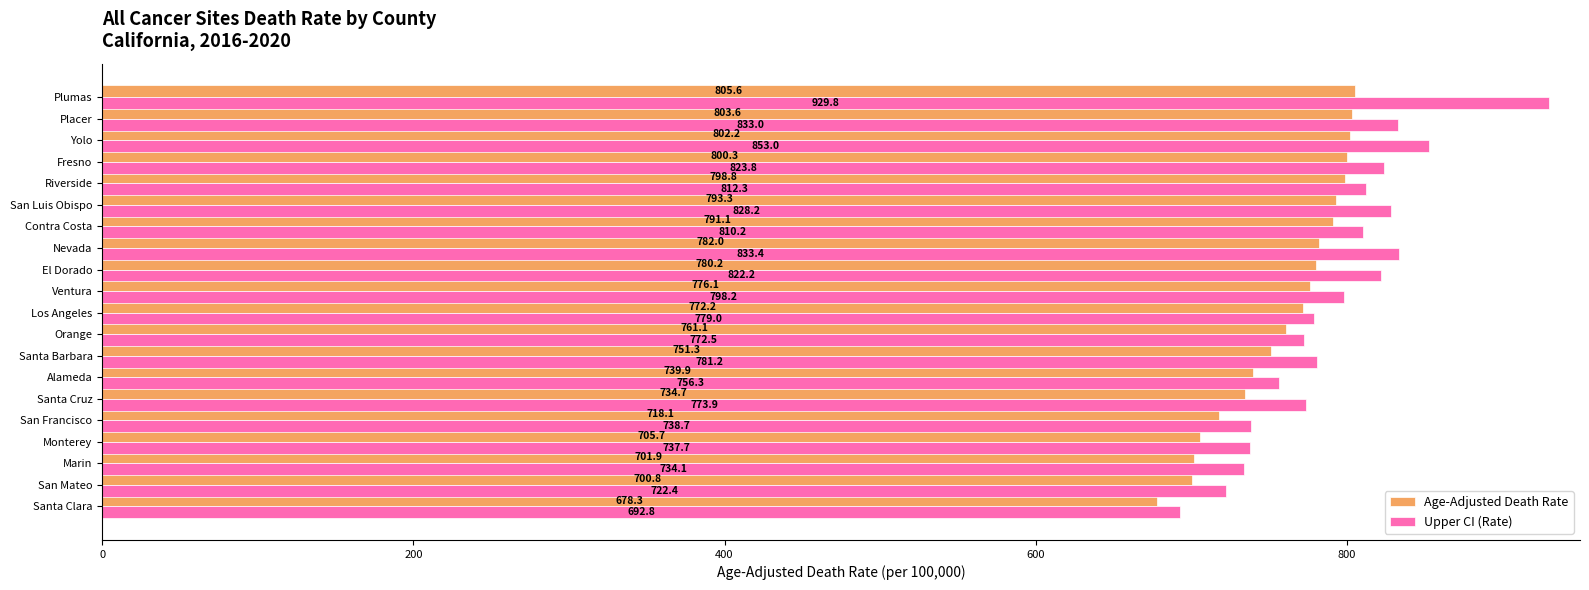

What is the spread (max minus min) of values at Nevada?

51.4